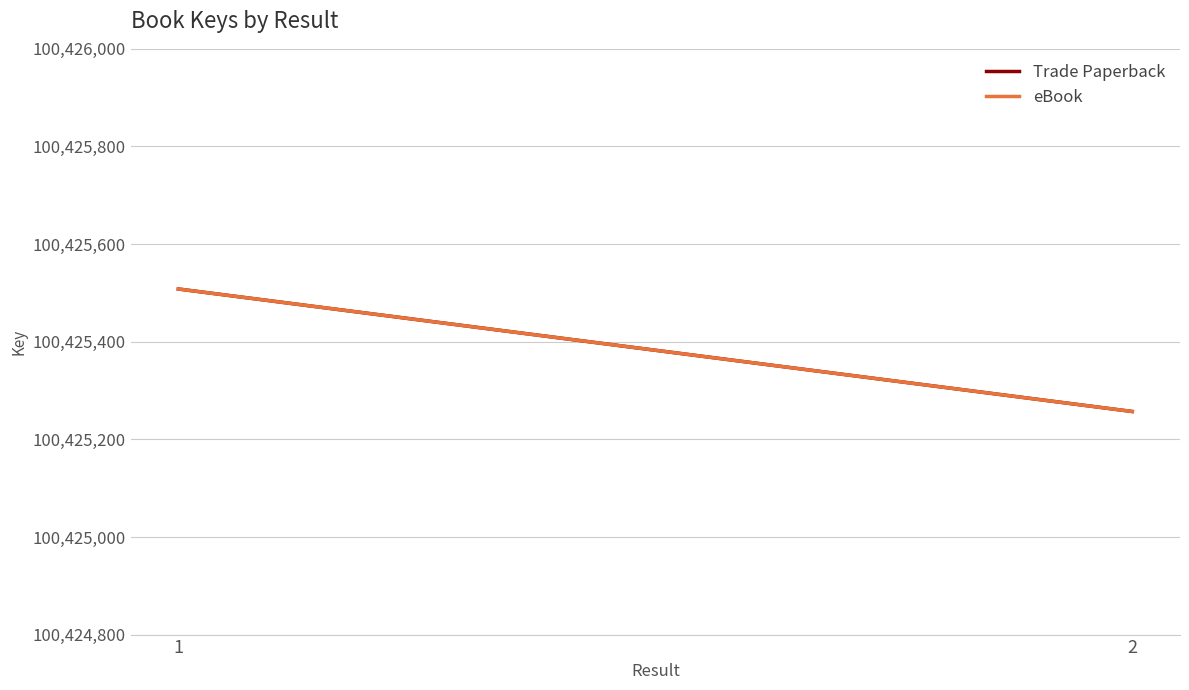

Which series changed the most between 1 and 2?

Trade Paperback